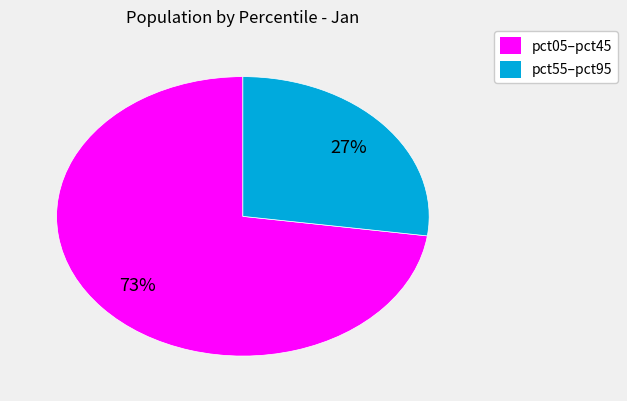

Is there any slice that represents more than half of the pie?

Yes